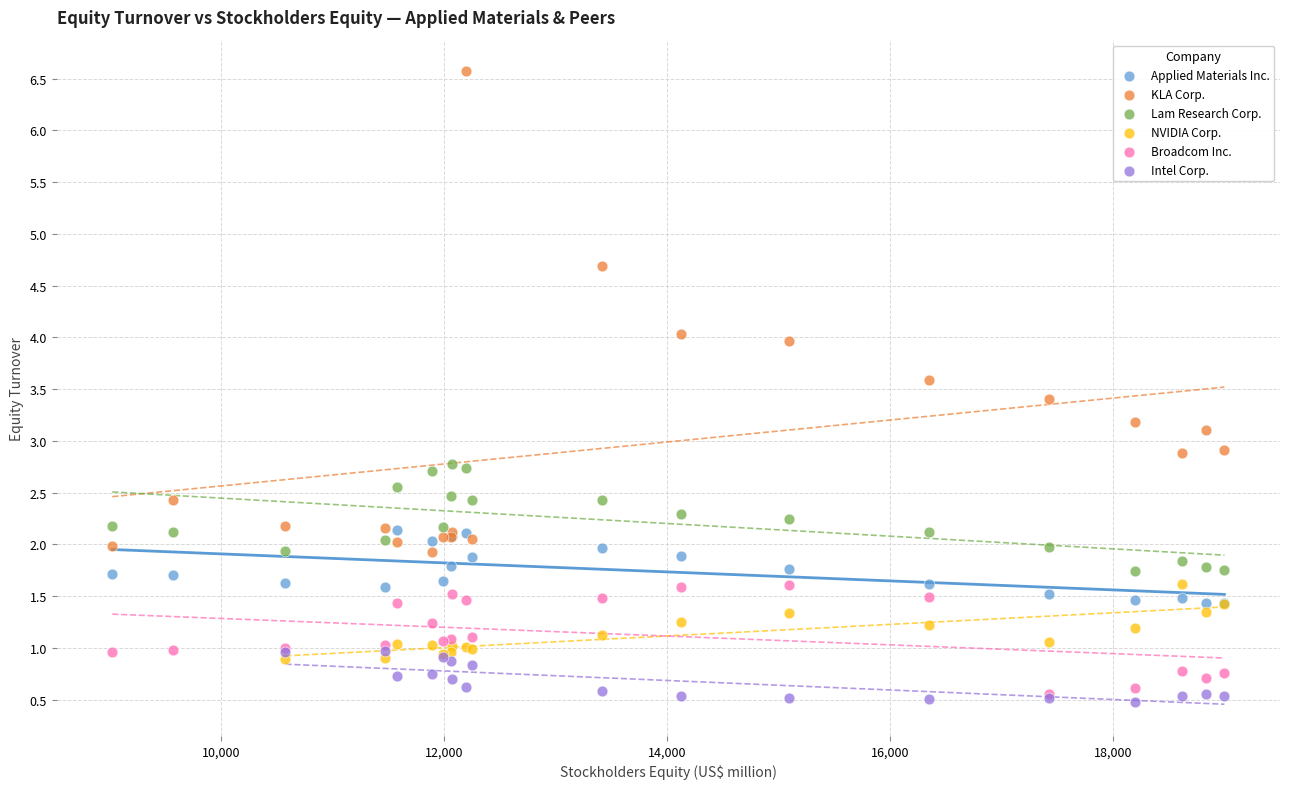

Which series has the widest spread of Y values?

KLA Corp.